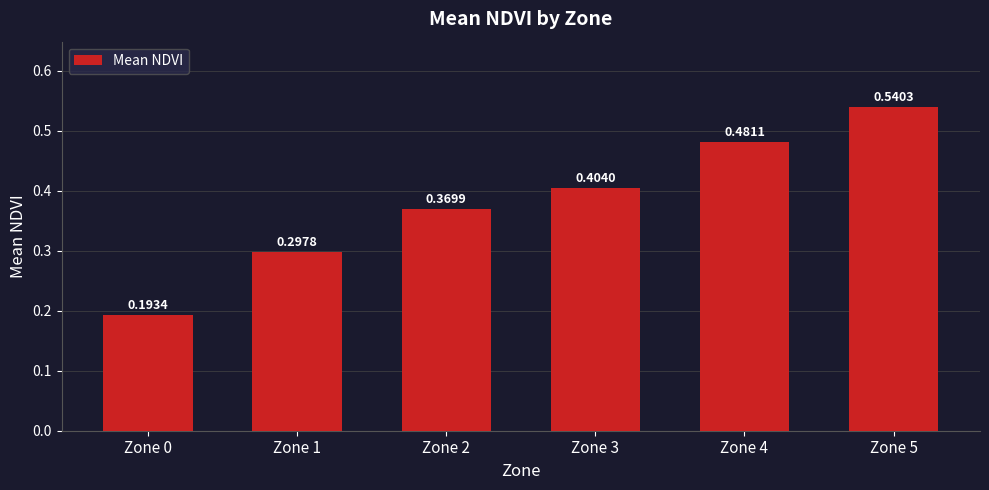

At which label is the value closest to 0?

Zone 0